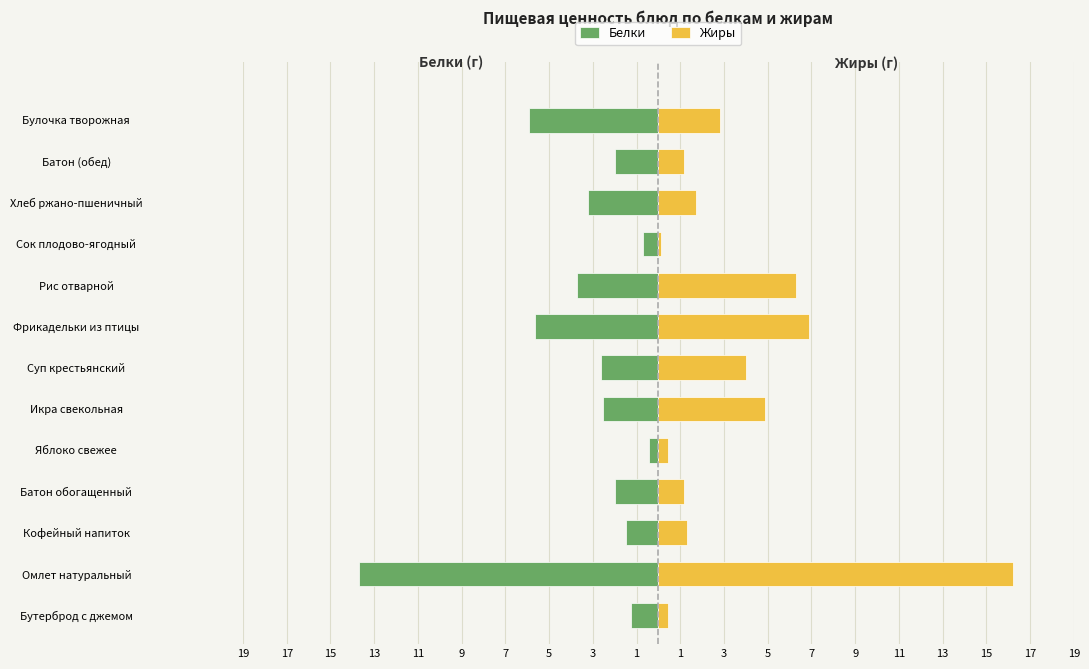

Rank the series at Батон обогащенный from highest to lowest value.

Жиры, Белки